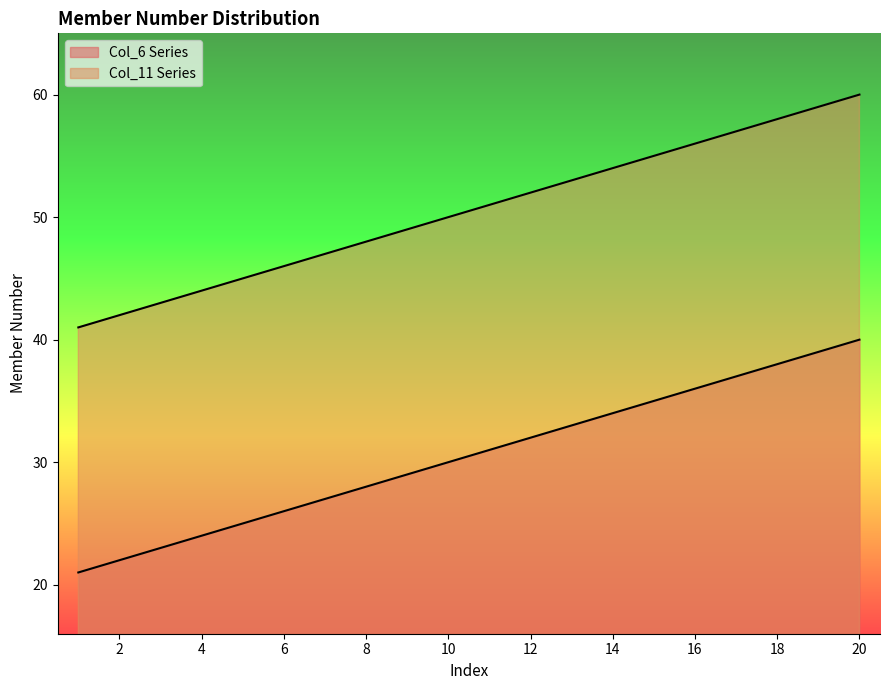

Which series changed the most between 4 and 19?

Col_6 Series